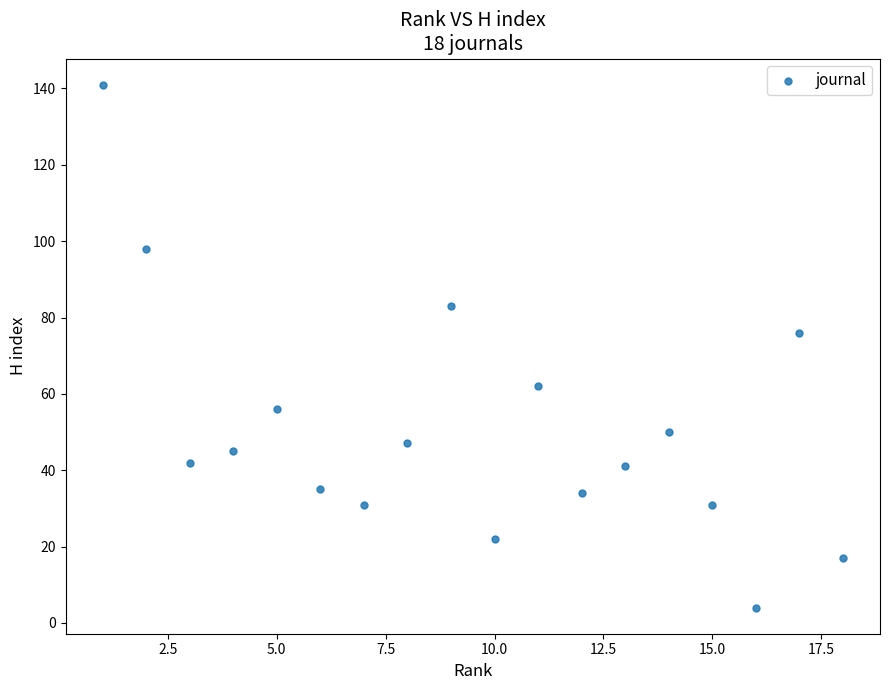

What Y value in the scatter plot is closest to 72?

76